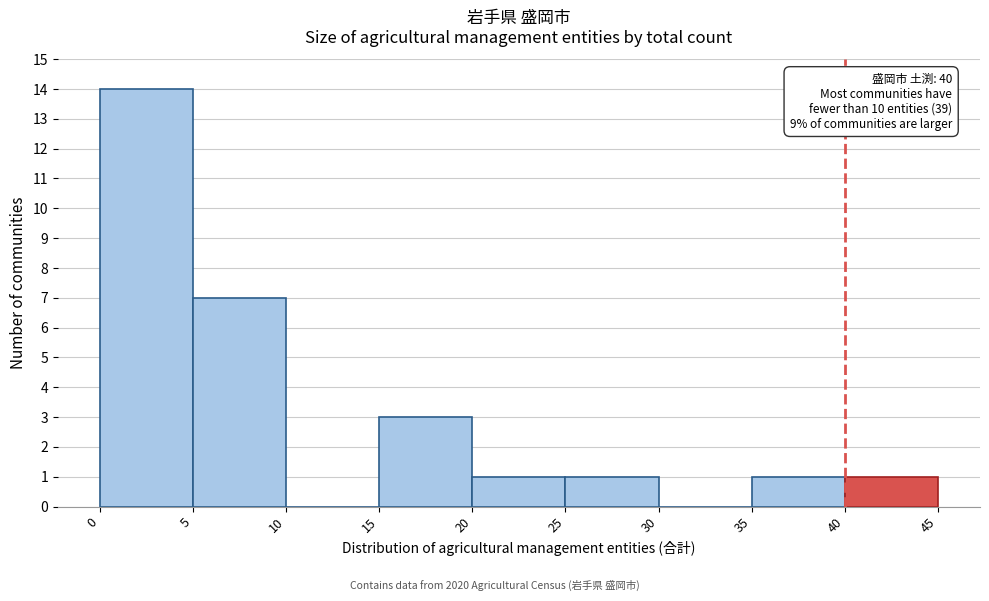

Over which range of the x-axis is the bar tallest?

0 to 5